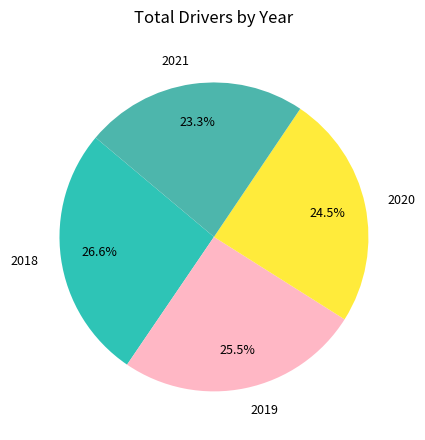

Is 2018 the majority of the pie?

No